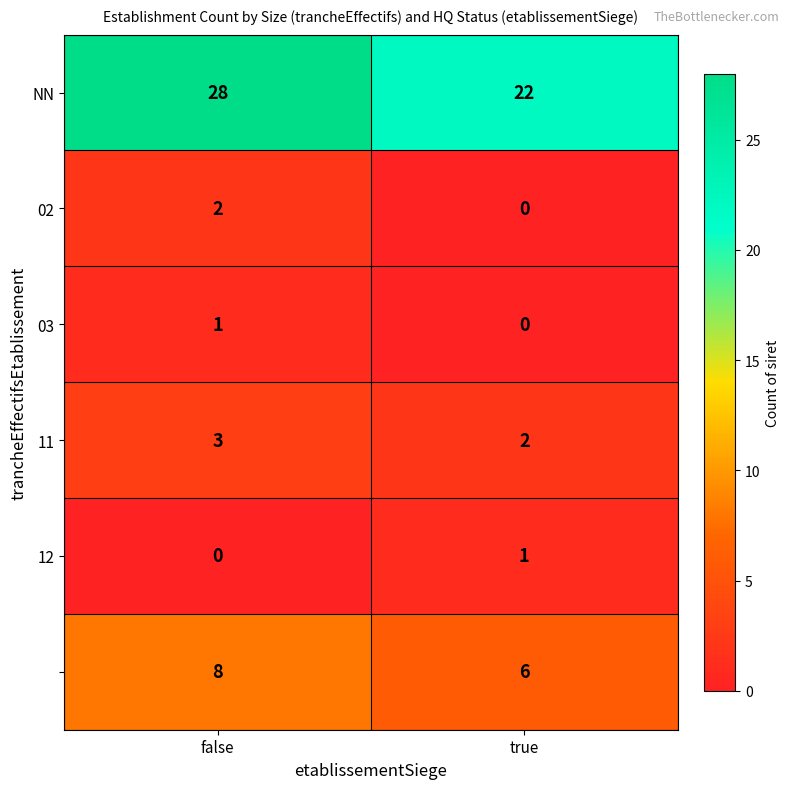

Which label corresponds to the largest value in the chart?

false